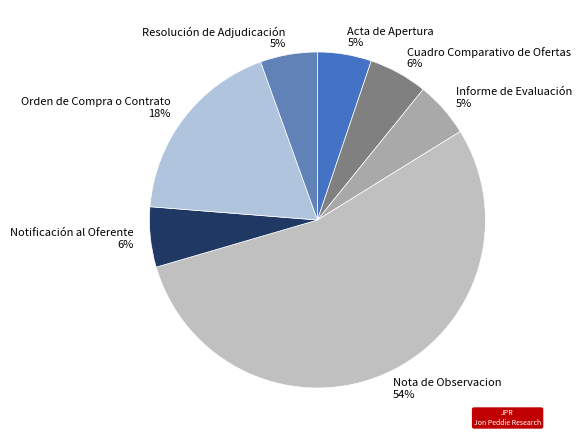

To the nearest percent, what portion does Cuadro Comparativo de Ofertas represent?

6%